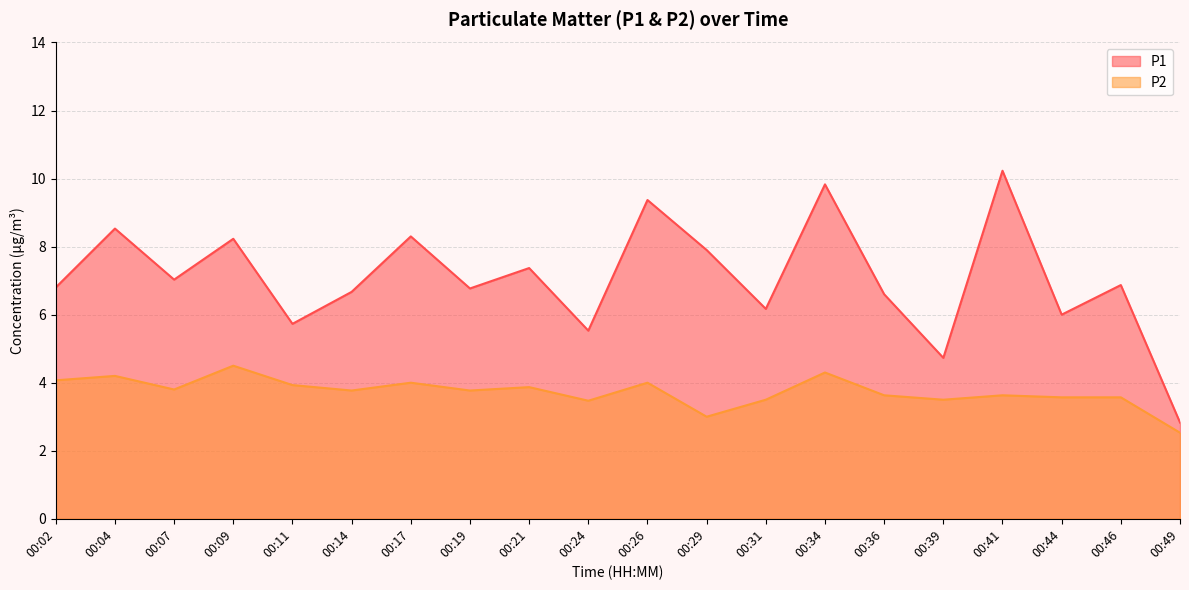

Which series changed the most between 00:02 and 00:17?

P1